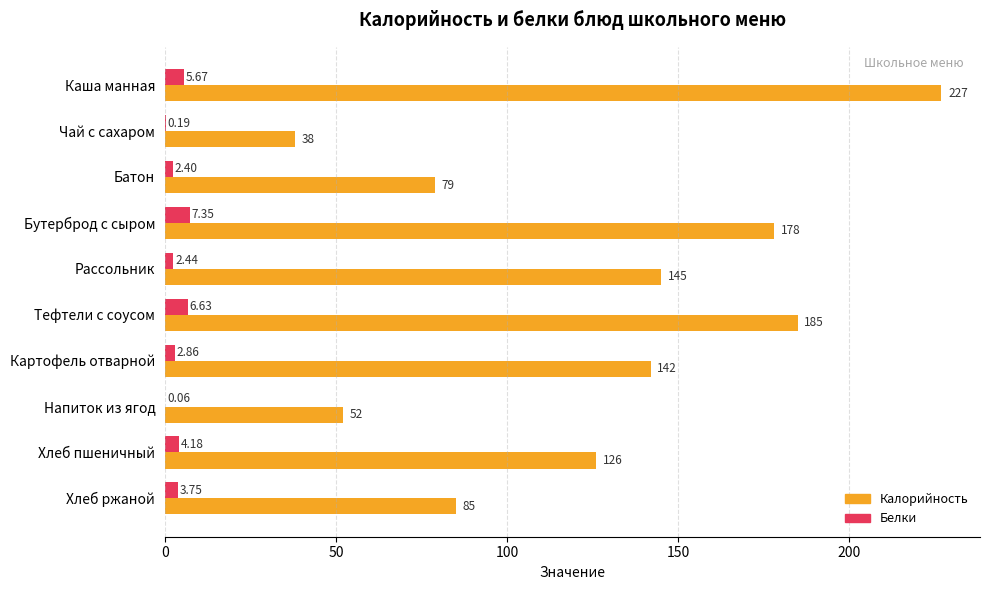

Where is Белки nearest to the value 3?

Картофель отварной